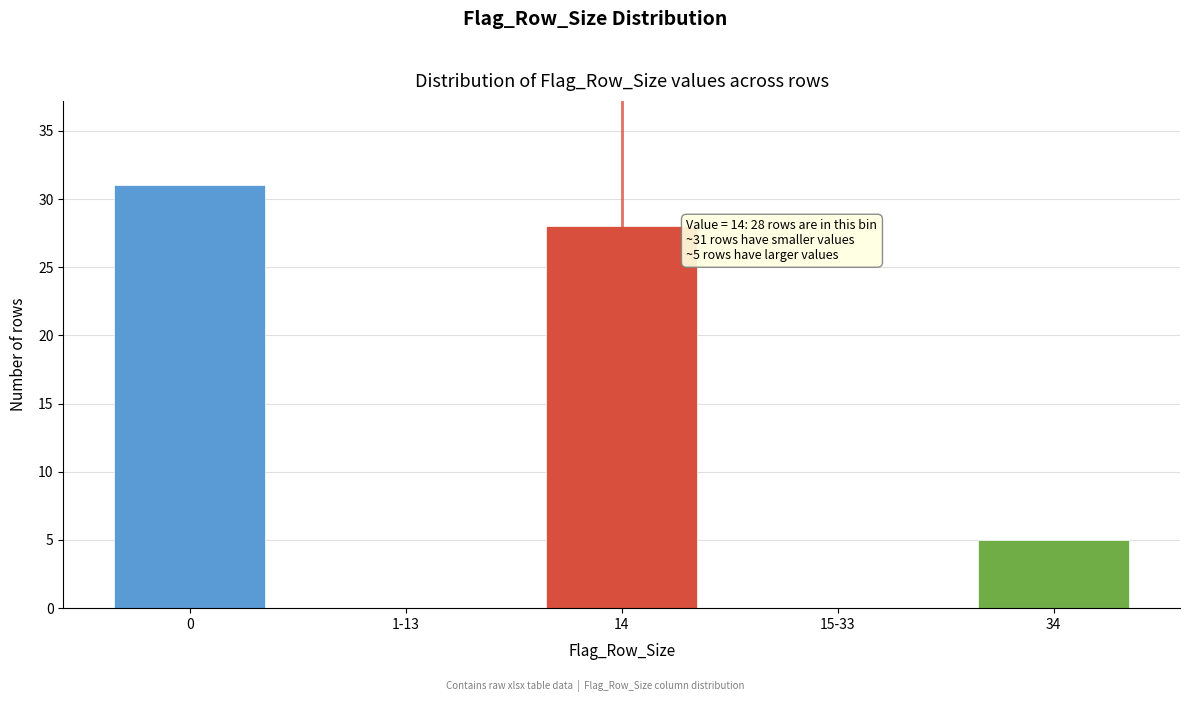

Reading left to right, transcribe all the data shown in this chart.

0=31	1-13=0	14=28	15-33=0	34=5